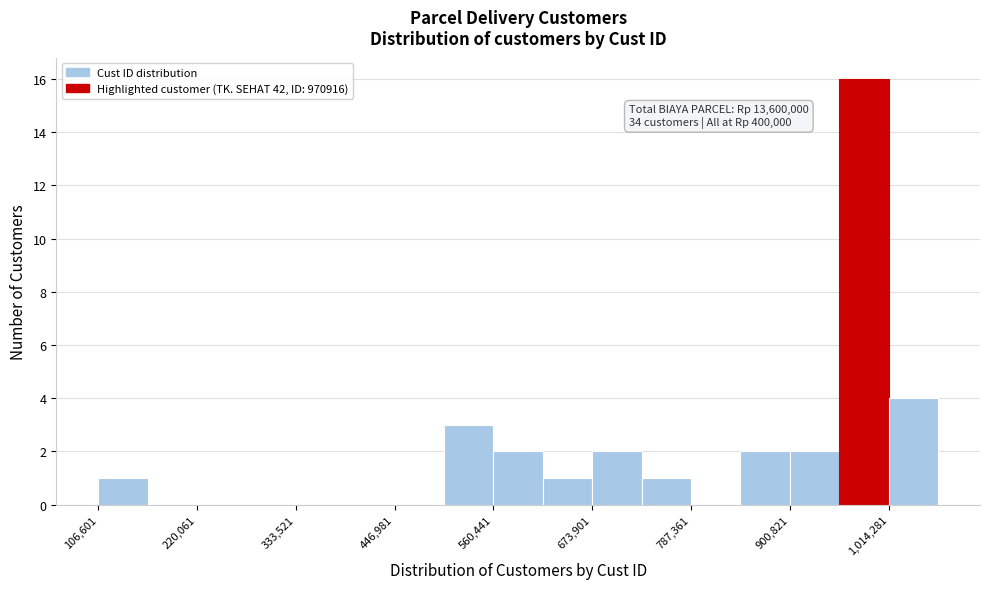

Around what value on the x-axis is the tallest bar? Give the approximate position of its centre, as read against the axis.

980000